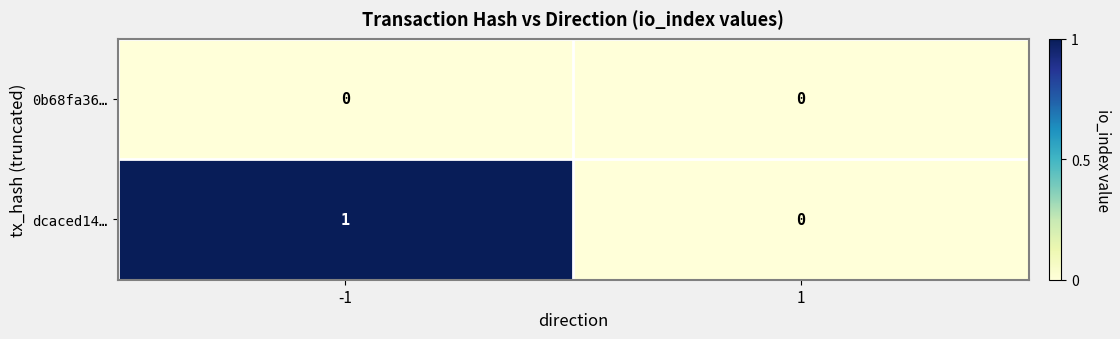

Is the value of dcaced14… at -1 greater than the value of 0b68fa36… at 1?

Yes